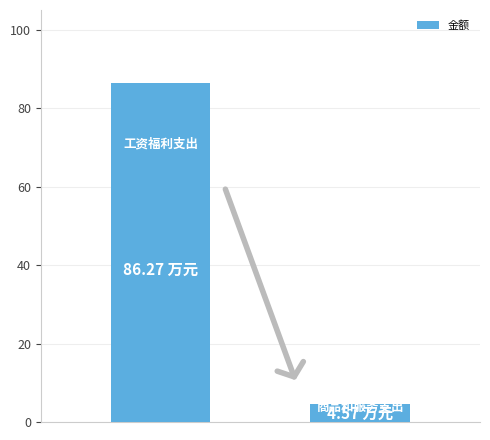

What is the difference between the maximum and minimum values?

81.7